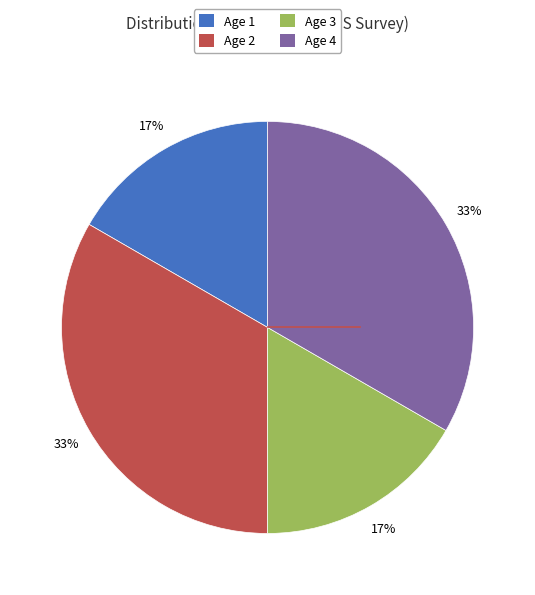

To the nearest percent, what is the average slice percentage?

25%